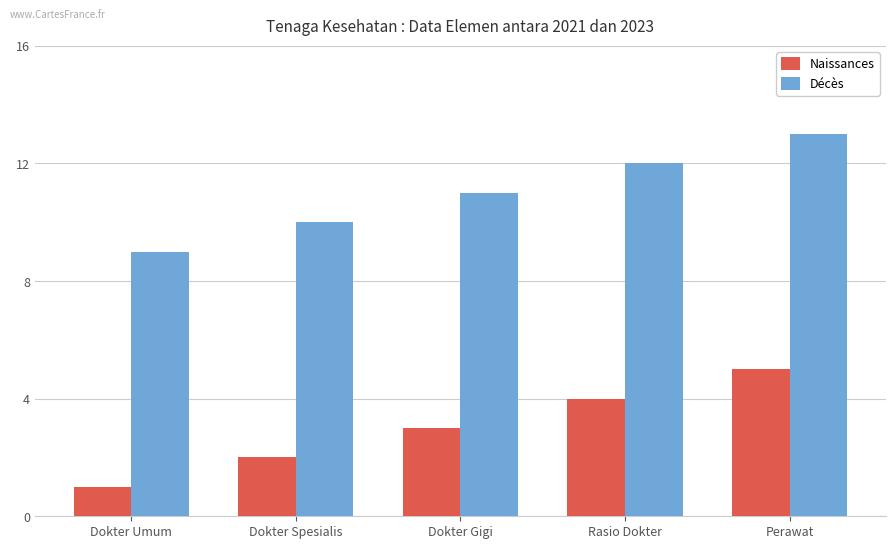

The value of Décès at Dokter Umum is 16. True or false?

False